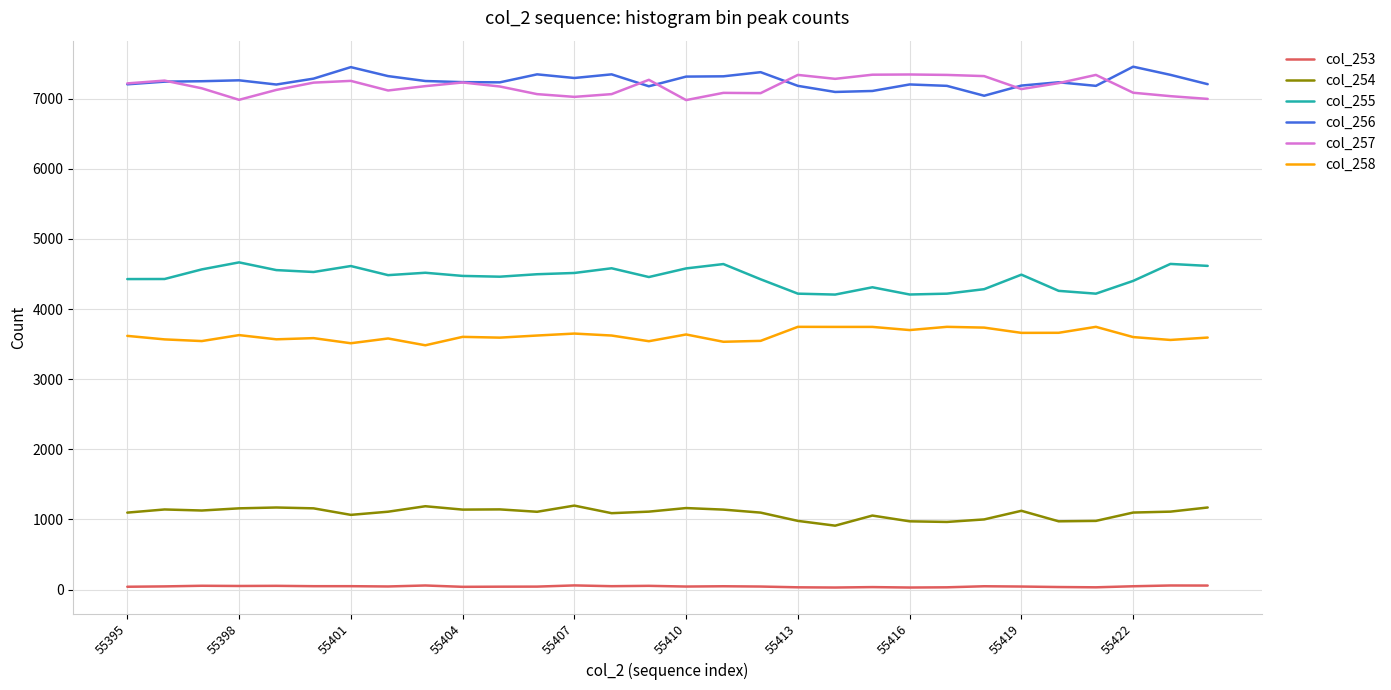

How many lines are shown in the chart?

6